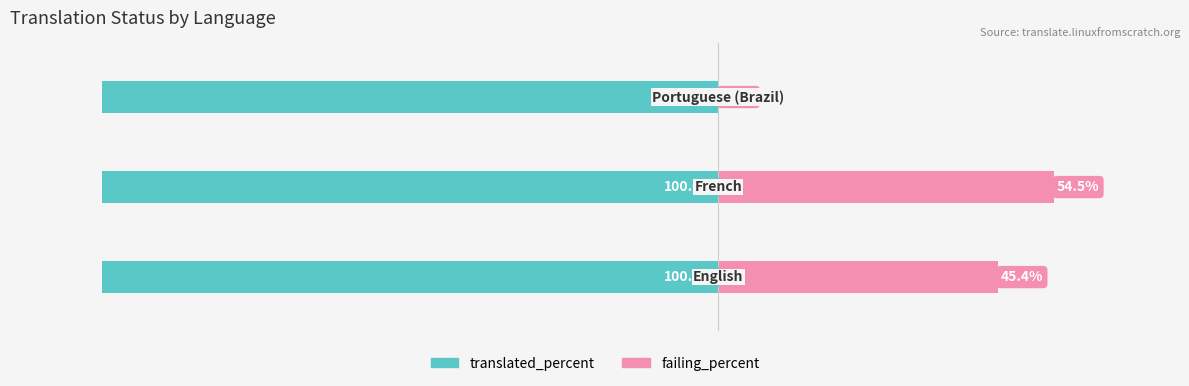

How many series are shown in this chart?

2